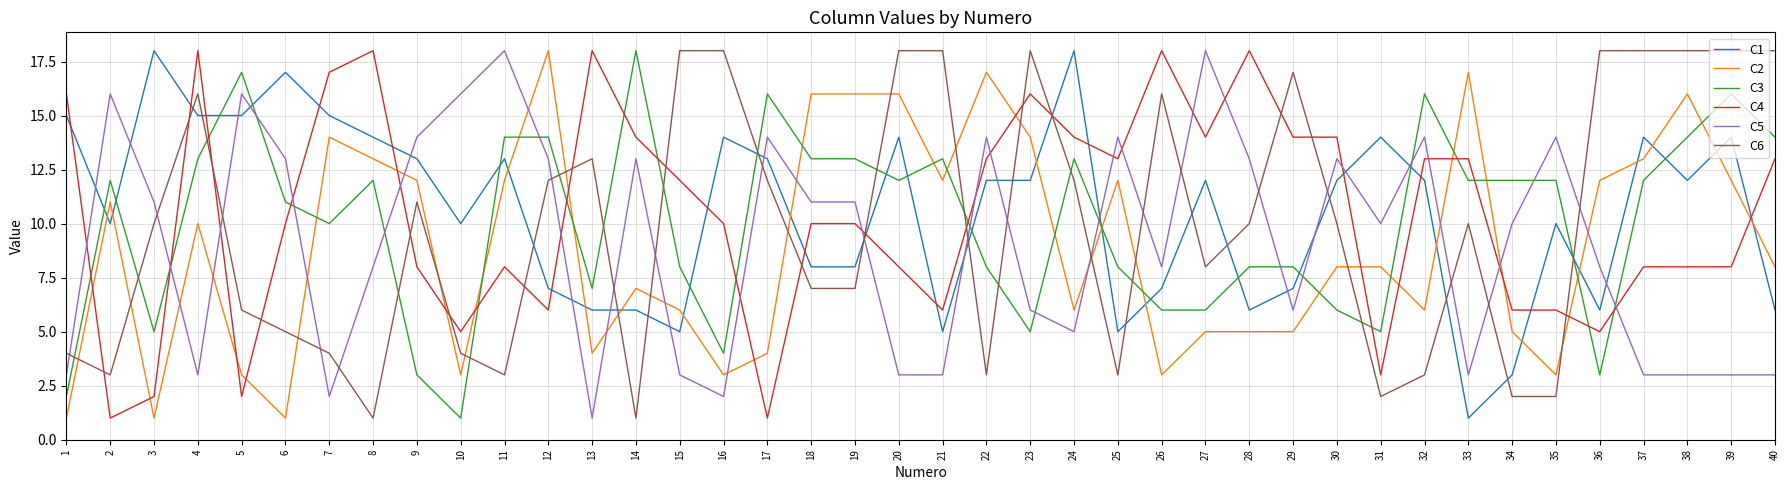

Reading left to right, what are all the values shown in this chart?

C1: 1=15	2=10	3=18	4=15	5=15	6=17	7=15	8=14	9=13	10=10	11=13	12=7	13=6	14=6	15=5	16=14	17=13	18=8	19=8	20=14	21=5	22=12	23=12	24=18	25=5	26=7	27=12	28=6	29=7	30=12	31=14	32=12	33=1	34=3	35=10	36=6	37=14	38=12	39=14	40=6
C2: 1=1	2=11	3=1	4=10	5=3	6=1	7=14	8=13	9=12	10=3	11=12	12=18	13=4	14=7	15=6	16=3	17=4	18=16	19=16	20=16	21=12	22=17	23=14	24=6	25=12	26=3	27=5	28=5	29=5	30=8	31=8	32=6	33=17	34=5	35=3	36=12	37=13	38=16	39=12	40=8
C3: 1=2	2=12	3=5	4=13	5=17	6=11	7=10	8=12	9=3	10=1	11=14	12=14	13=7	14=18	15=8	16=4	17=16	18=13	19=13	20=12	21=13	22=8	23=5	24=13	25=8	26=6	27=6	28=8	29=8	30=6	31=5	32=16	33=12	34=12	35=12	36=3	37=12	38=14	39=16	40=14
C4: 1=16	2=1	3=2	4=18	5=2	6=10	7=17	8=18	9=8	10=5	11=8	12=6	13=18	14=14	15=12	16=10	17=1	18=10	19=10	20=8	21=6	22=13	23=16	24=14	25=13	26=18	27=14	28=18	29=14	30=14	31=3	32=13	33=13	34=6	35=6	36=5	37=8	38=8	39=8	40=13
C5: 1=3	2=16	3=11	4=3	5=16	6=13	7=2	8=8	9=14	10=16	11=18	12=13	13=1	14=13	15=3	16=2	17=14	18=11	19=11	20=3	21=3	22=14	23=6	24=5	25=14	26=8	27=18	28=13	29=6	30=13	31=10	32=14	33=3	34=10	35=14	36=8	37=3	38=3	39=3	40=3
C6: 1=4	2=3	3=10	4=16	5=6	6=5	7=4	8=1	9=11	10=4	11=3	12=12	13=13	14=1	15=18	16=18	17=12	18=7	19=7	20=18	21=18	22=3	23=18	24=12	25=3	26=16	27=8	28=10	29=17	30=10	31=2	32=3	33=10	34=2	35=2	36=18	37=18	38=18	39=18	40=18